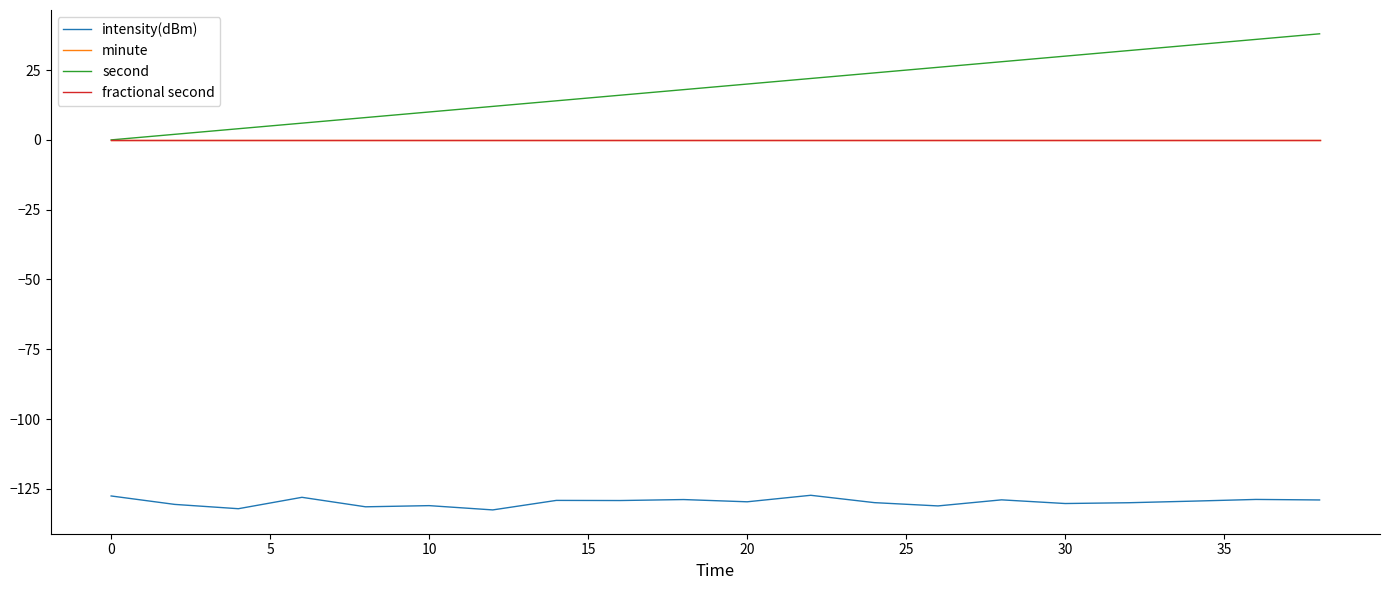

Does the chart have visible grid lines?

No